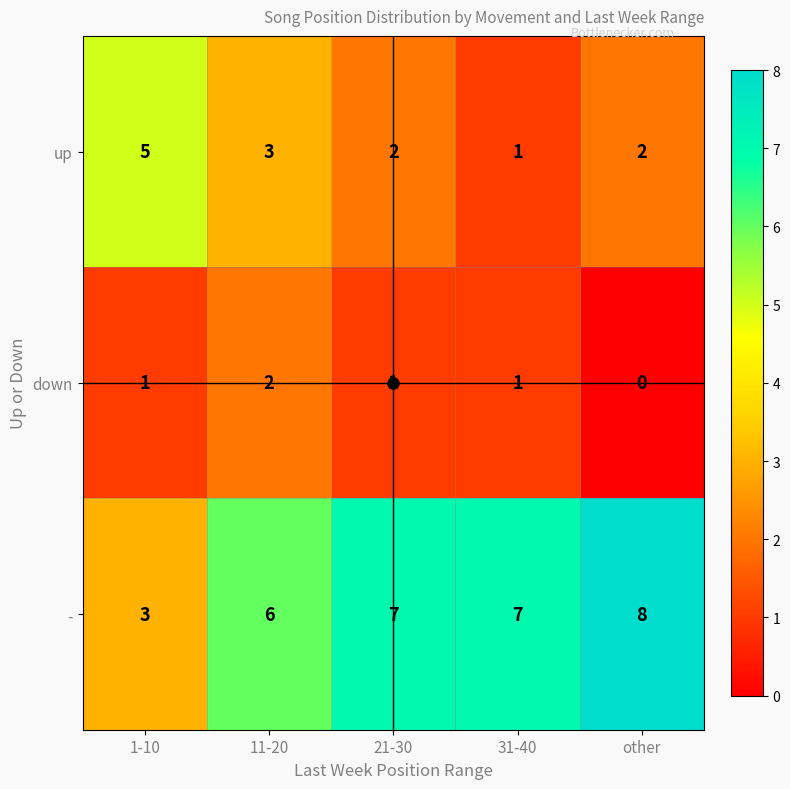

At which category is the sum across all series the highest?

11-20